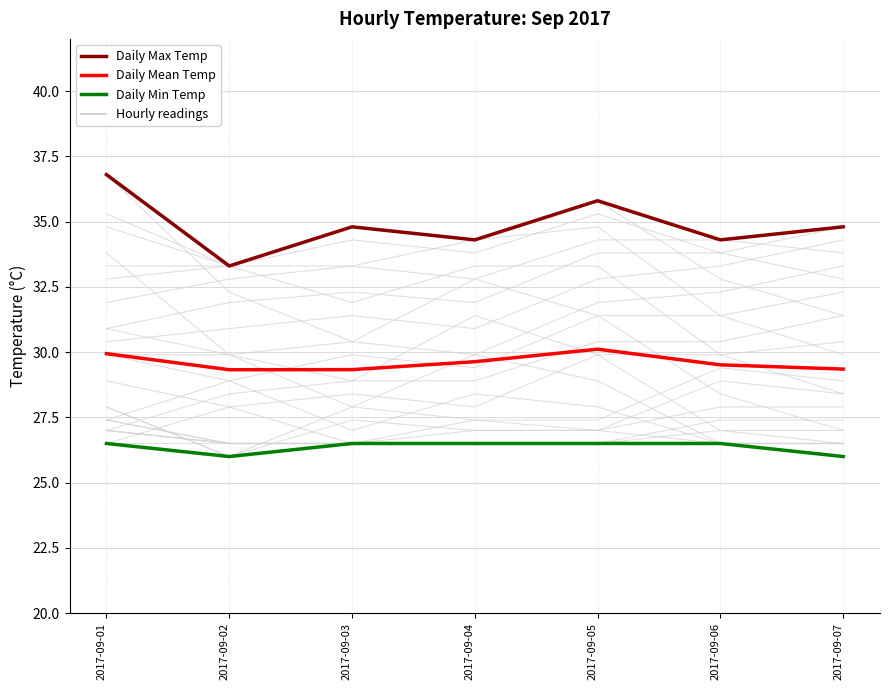

True or false: Daily Min Temp has a value of 16.7 at 2017-09-02.

False